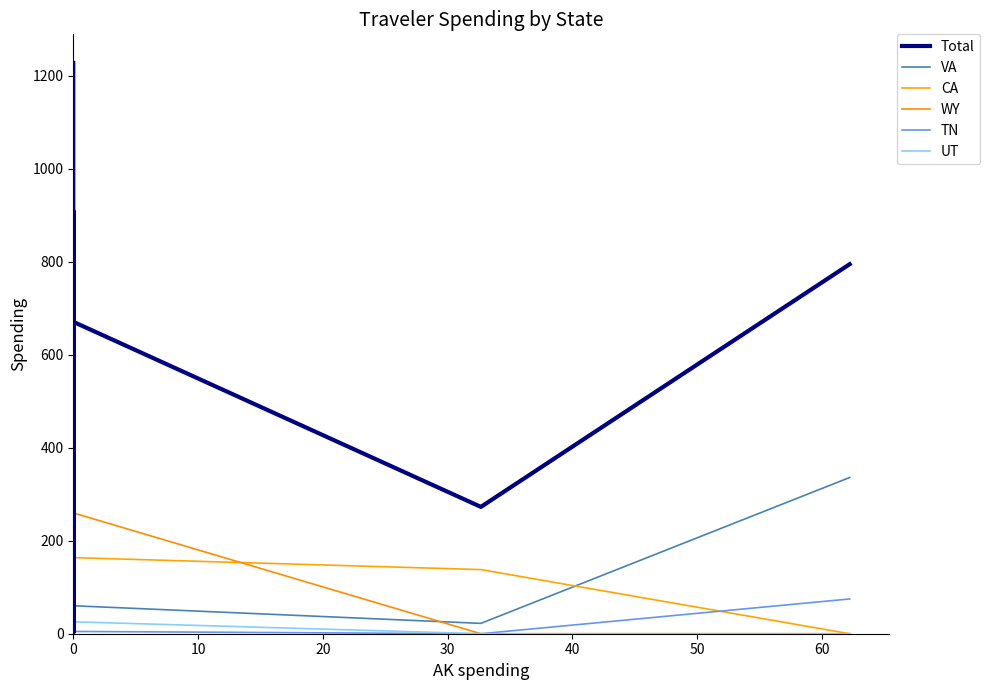

What is the value of the UT point at the 9th from the left?

21.2